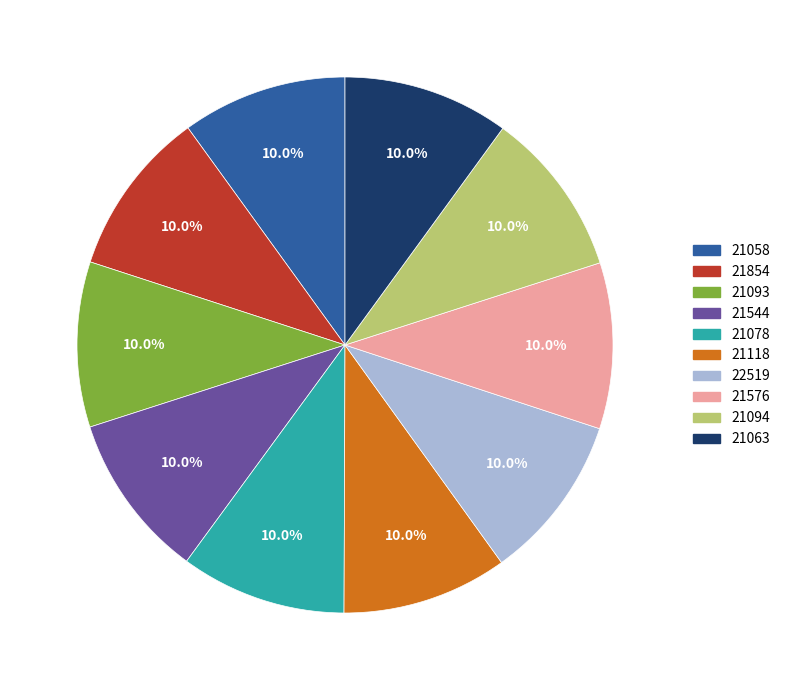

How many slices are in this pie chart?

10